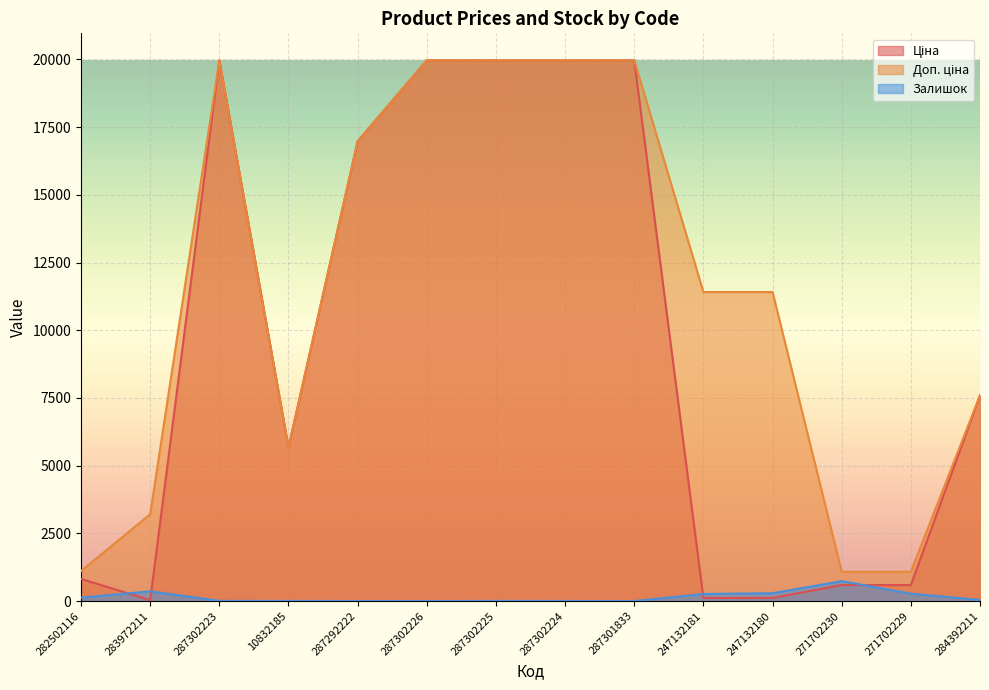

How many values in the Ціна series exceed 7596?

7